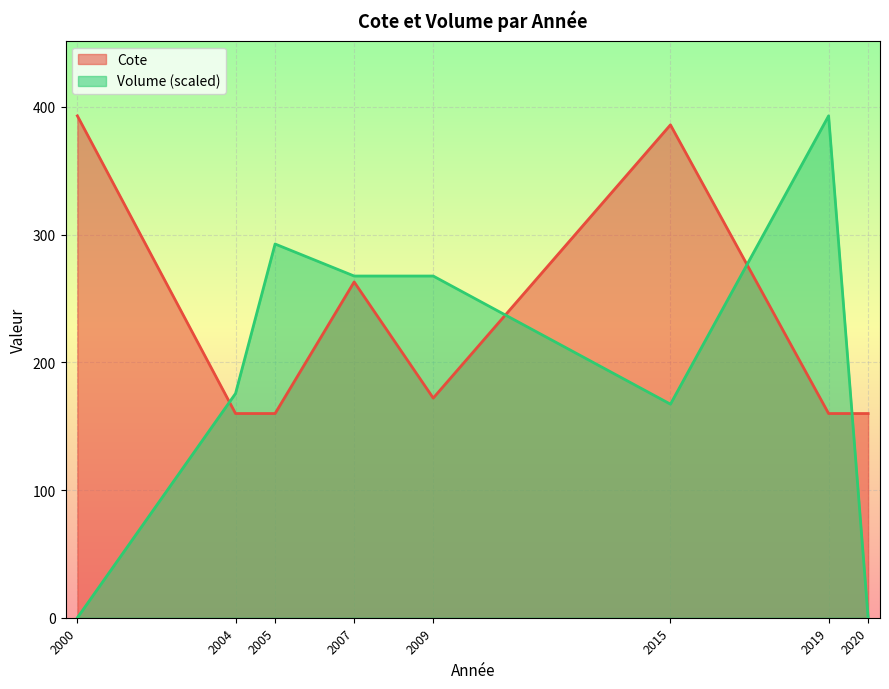

At 2005, list the series in order from smallest to largest.

Cote, Volume (scaled)